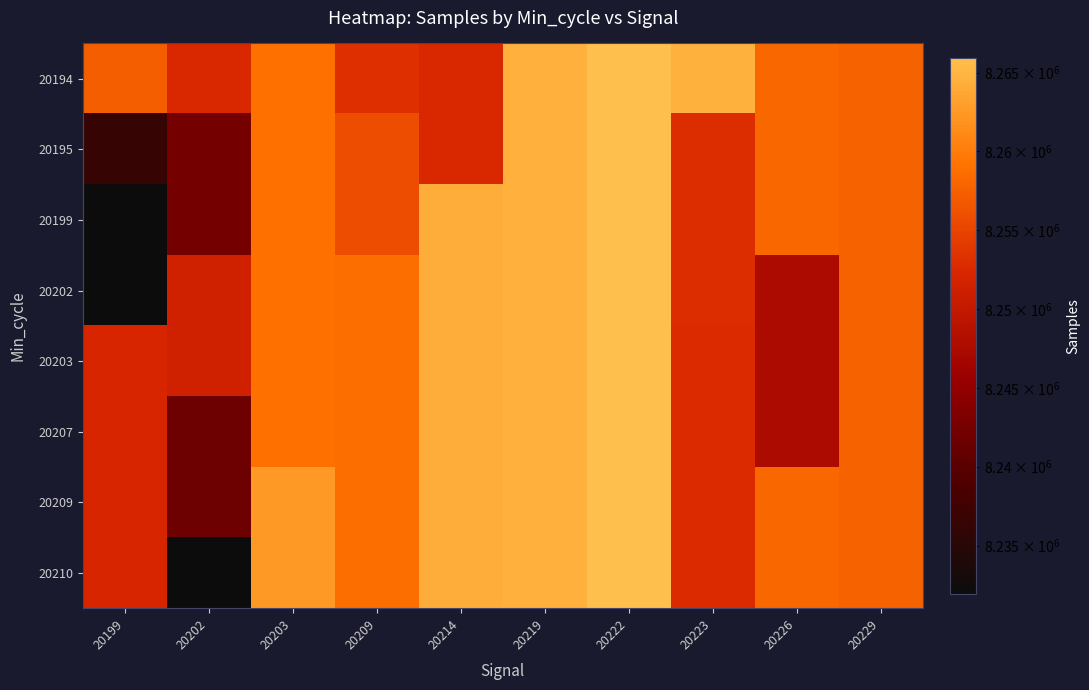

At which category is the sum across all series the highest?

20222